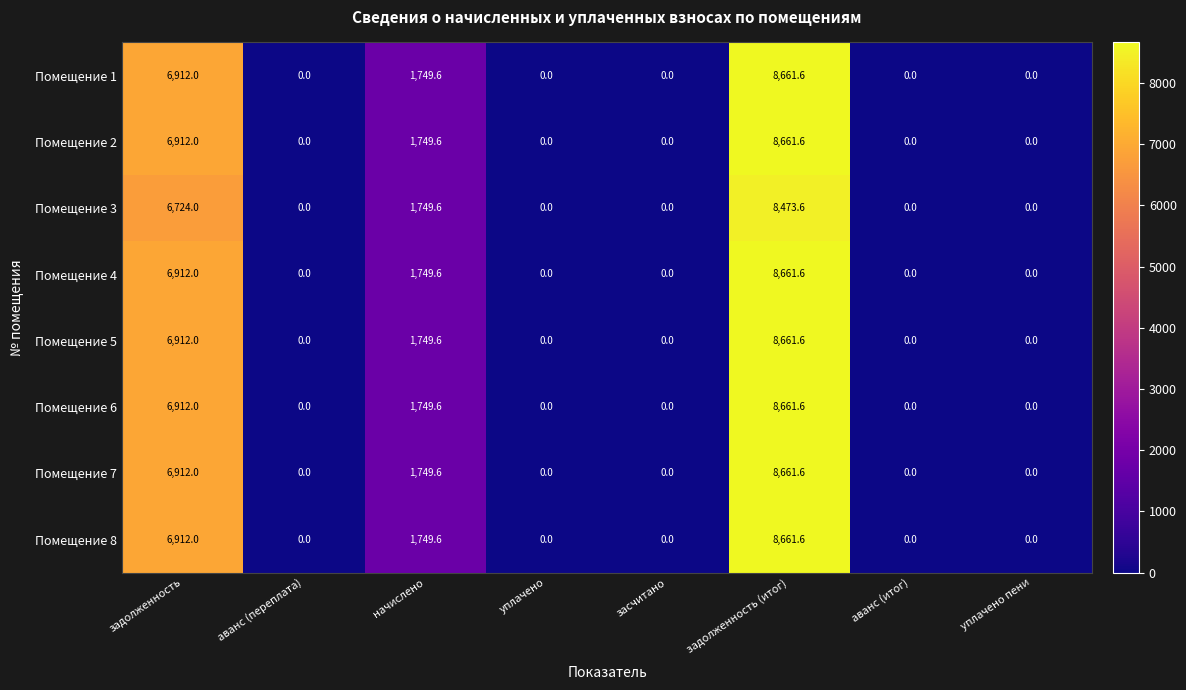

What is the maximum value shown in the chart?

8661.6